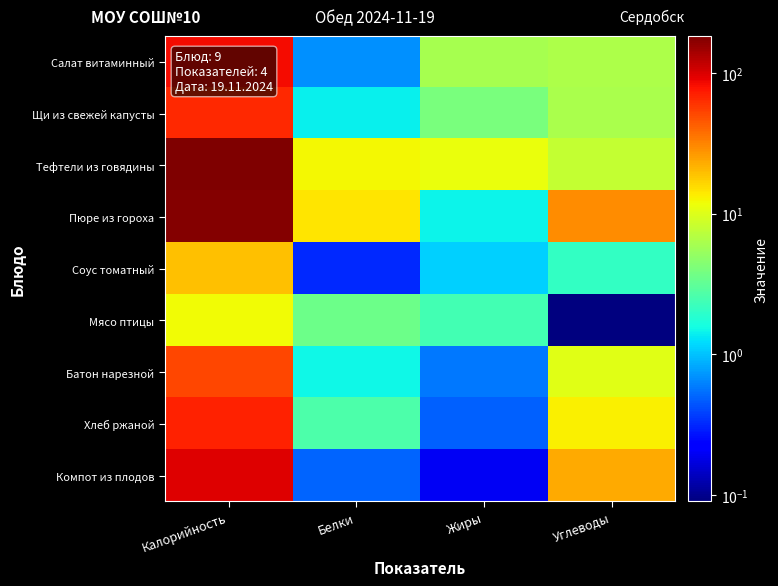

At which category is the sum across all series the highest?

Калорийность